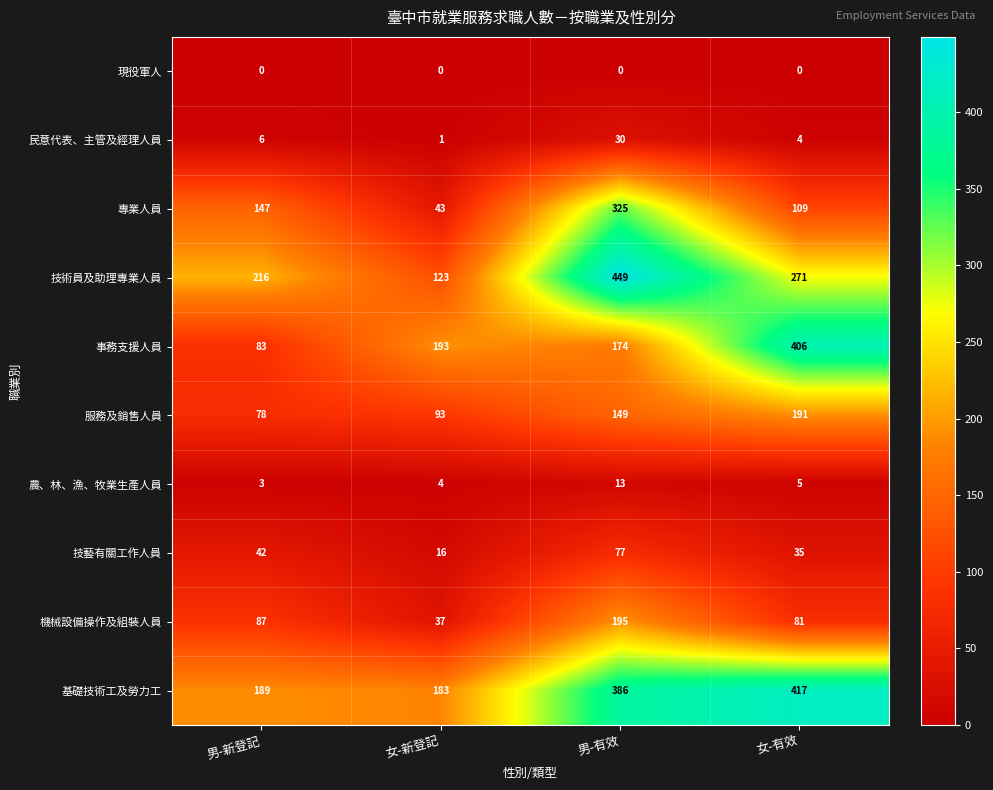

How many distinct data groups are displayed?

10